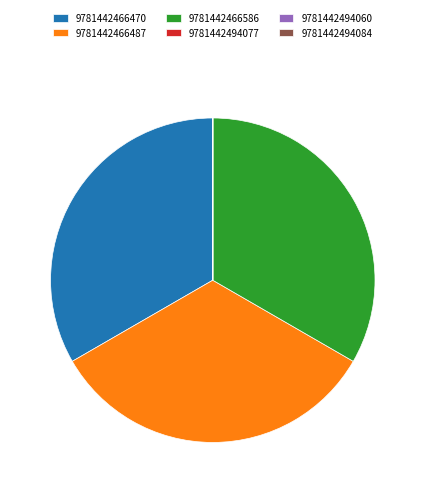

Is the sum of 9781442466470 and 9781442466586 greater than half?

Yes